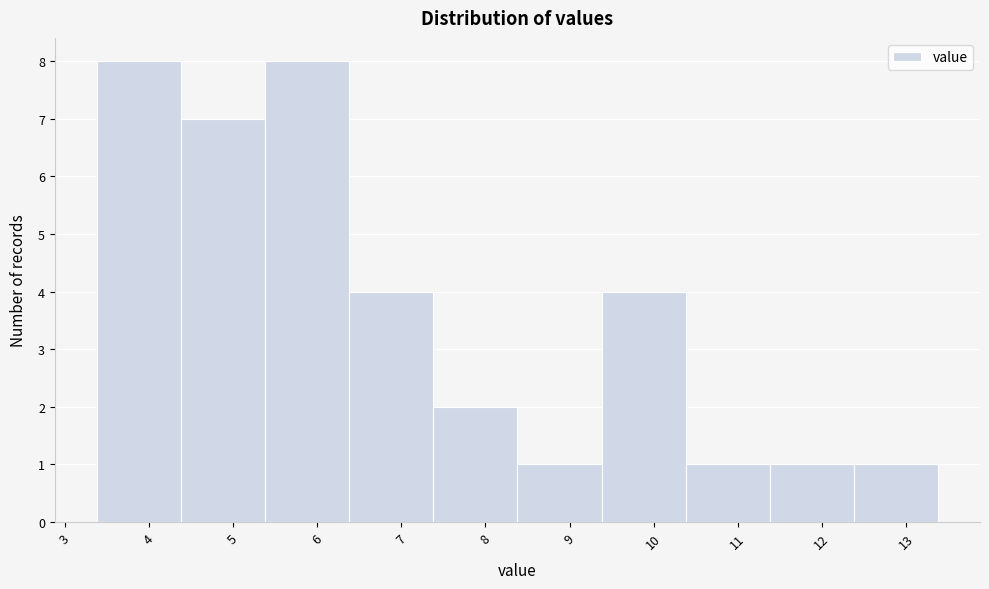

What is the height of the bar covering 6.38 to 7.38 on the x-axis? Neither the bar edges nor the heights are printed on the chart, so give them approximately, as read against the axes.

4